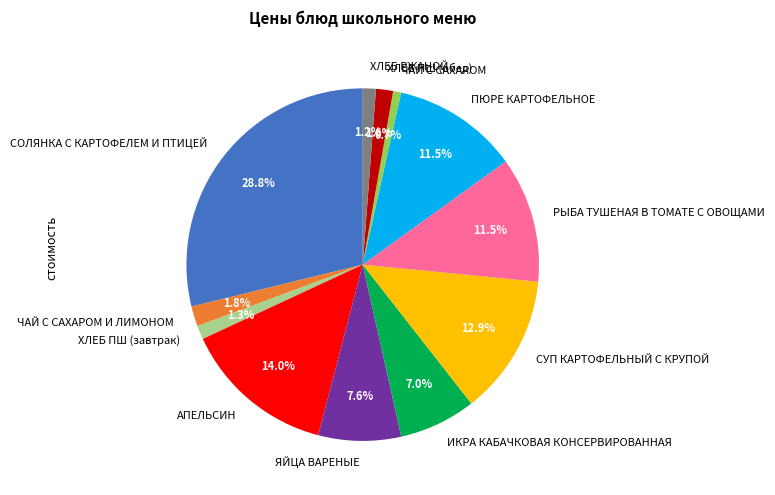

Between СУП КАРТОФЕЛЬНЫЙ С КРУПОЙ and ХЛЕБ ПШ (обед), which is larger?

СУП КАРТОФЕЛЬНЫЙ С КРУПОЙ